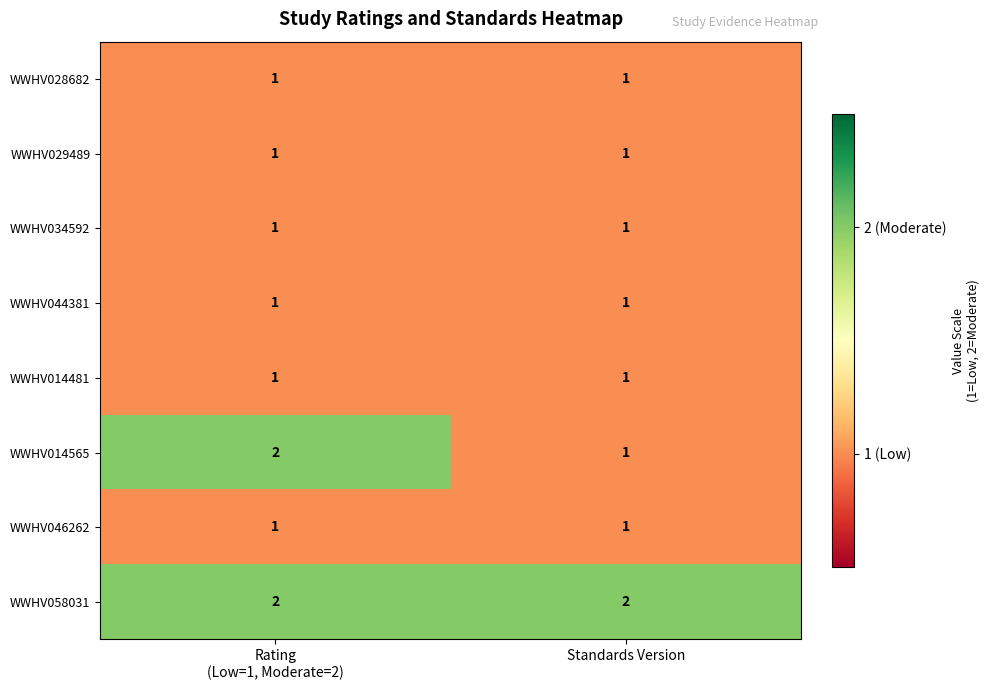

Reading left to right, transcribe all the data shown in this chart.

WWHV028682: 1	1
WWHV029489: 1	1
WWHV034592: 1	1
WWHV044381: 1	1
WWHV014481: 1	1
WWHV014565: 2	1
WWHV046262: 1	1
WWHV058031: 2	2